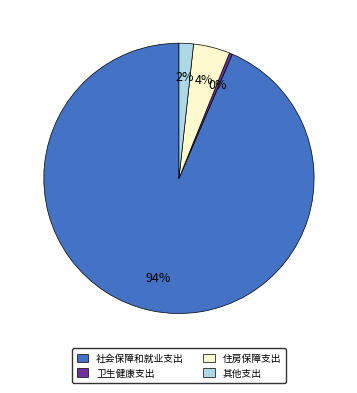

Combined, do 社会保障和就业支出 and 卫生健康支出 account for over 50%?

Yes